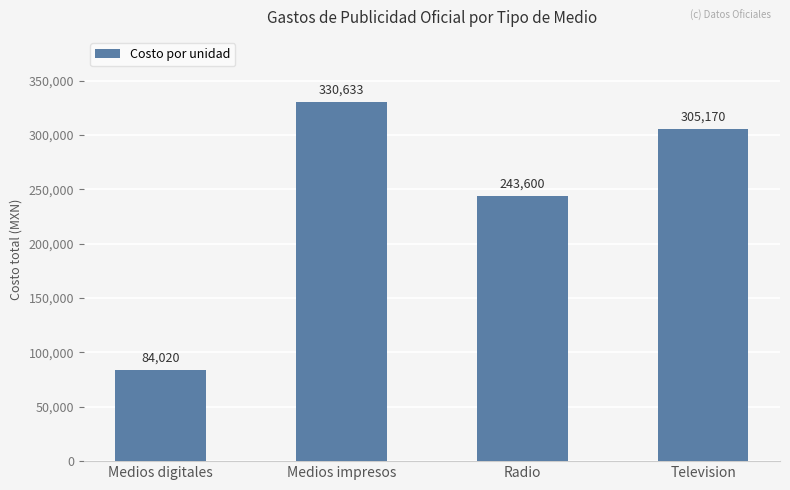

What is the label of the 4th bar from the right?

Medios digitales